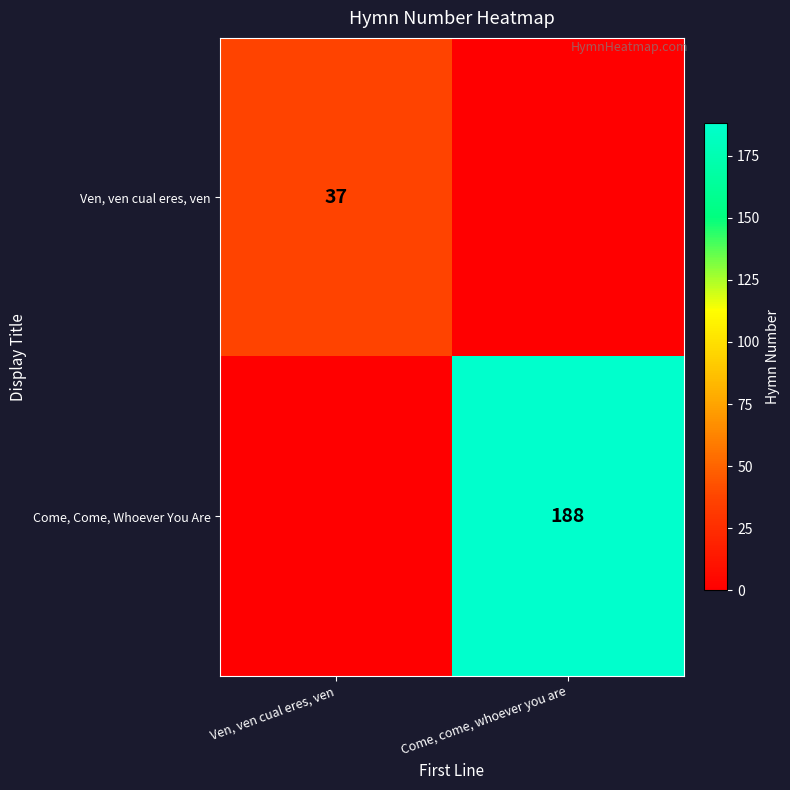

The Come, Come, Whoever You Are series shows 302 at Come, come, whoever you are. True or false?

False